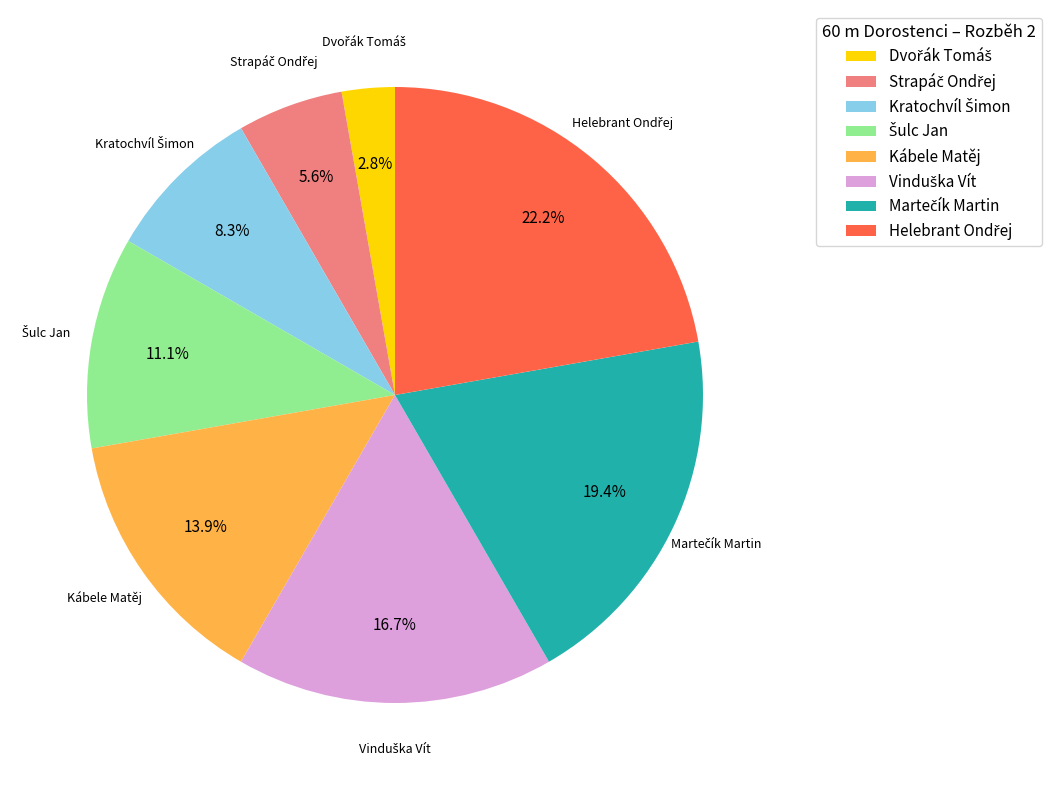

How many segments does this pie chart have?

8